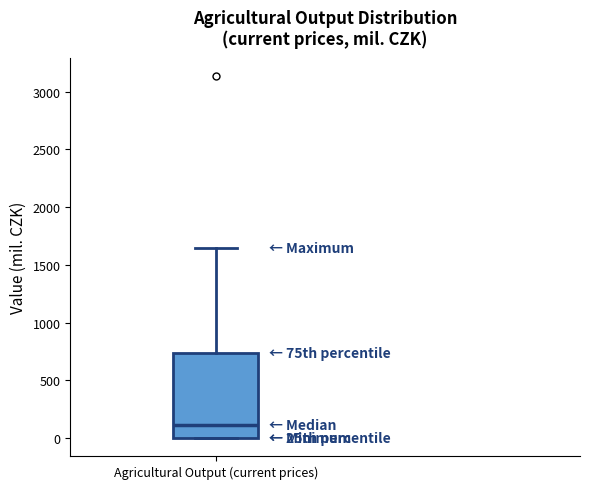

Read this box plot against the y-axis: the position of the median line, the range covered by the box, and the ends of both whiskers. The values are not printed on the chart, so give them approximately, as read against the axis.

median 100, box 0 to 750, whiskers 0 to 1650